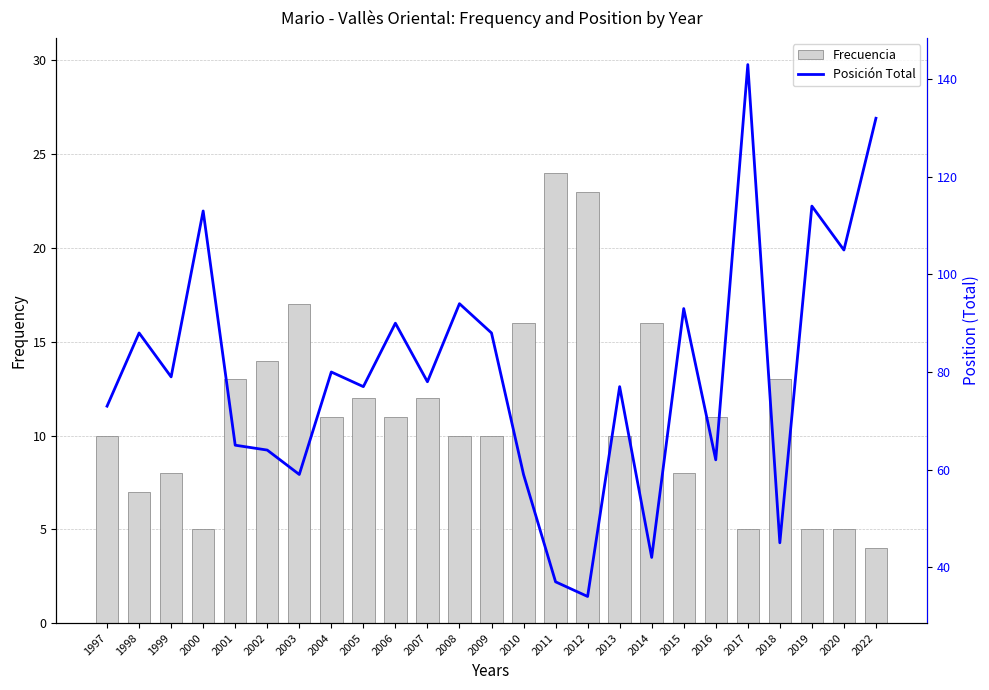

Reading left to right, extract all data points from this chart.

Frecuencia: 1997=10	1998=7	1999=8	2000=5	2001=13	2002=14	2003=17	2004=11	2005=12	2006=11	2007=12	2008=10	2009=10	2010=16	2011=24	2012=23	2013=10	2014=16	2015=8	2016=11	2017=5	2018=13	2019=5	2020=5	2022=4
Posición Total: 1997=73	1998=88	1999=79	2000=113	2001=65	2002=64	2003=59	2004=80	2005=77	2006=90	2007=78	2008=94	2009=88	2010=59	2011=37	2012=34	2013=77	2014=42	2015=93	2016=62	2017=143	2018=45	2019=114	2020=105	2022=132